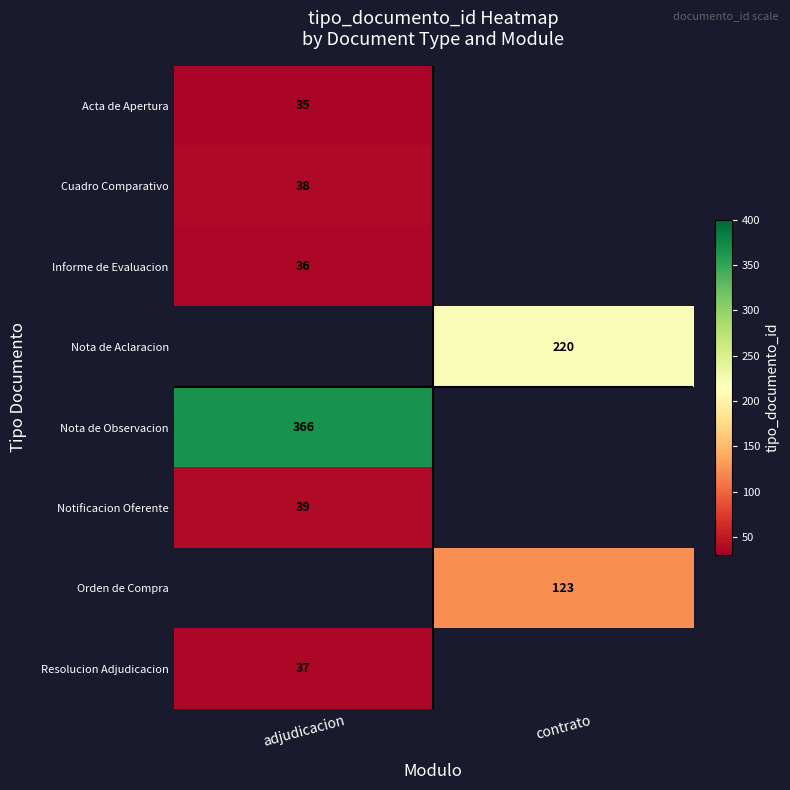

At how many categories does at least one series exceed 174?

2